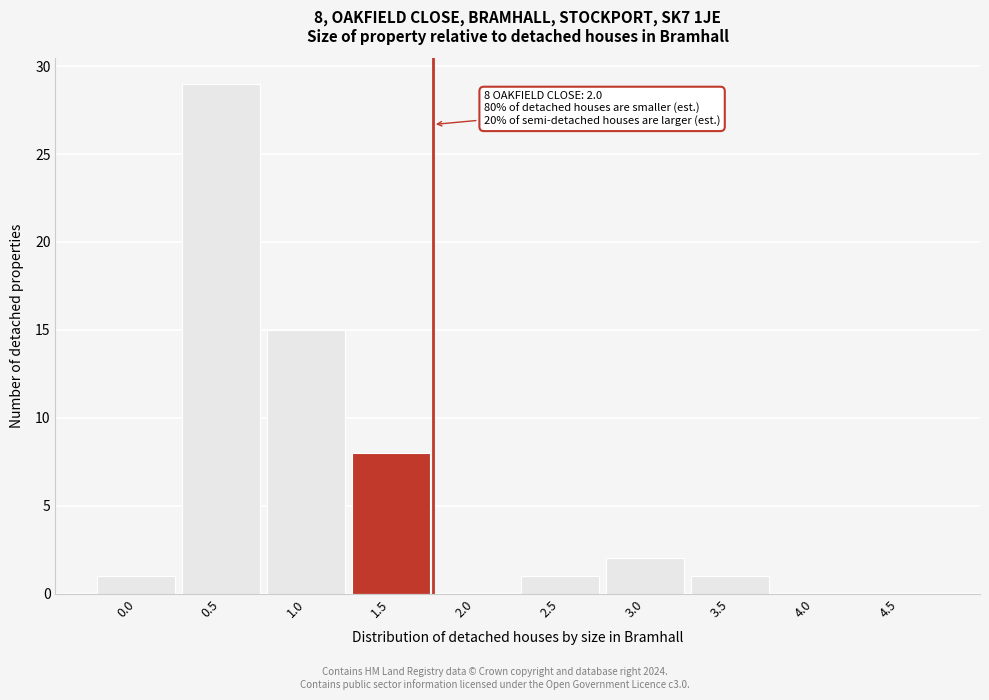

Reading right to left, extract all data points from this chart.

4.5=0	4.0=0	3.5=1	3.0=2	2.5=1	2.0=0	1.5=8	1.0=15	0.5=29	0.0=1